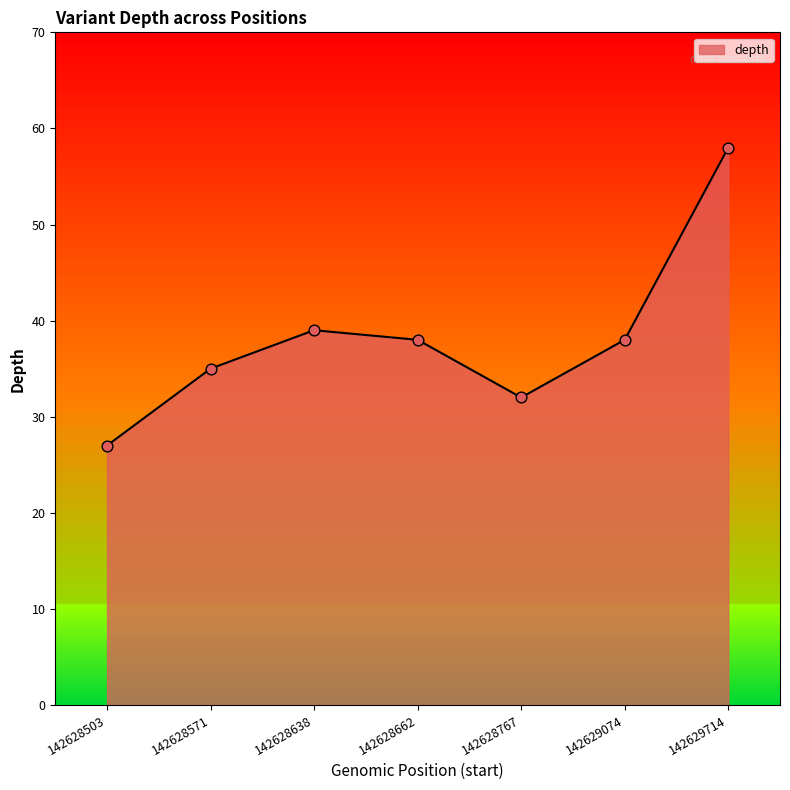

Which has a higher value, 142629074 or 142628503?

142629074